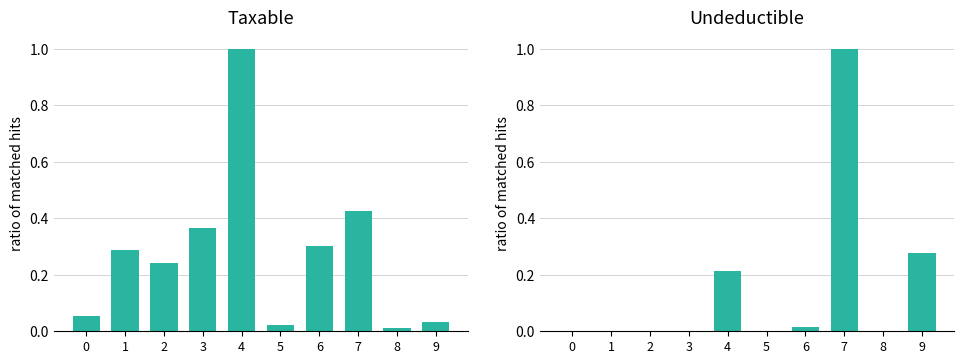

The value of Taxable at 0 is 0.1. True or false?

True